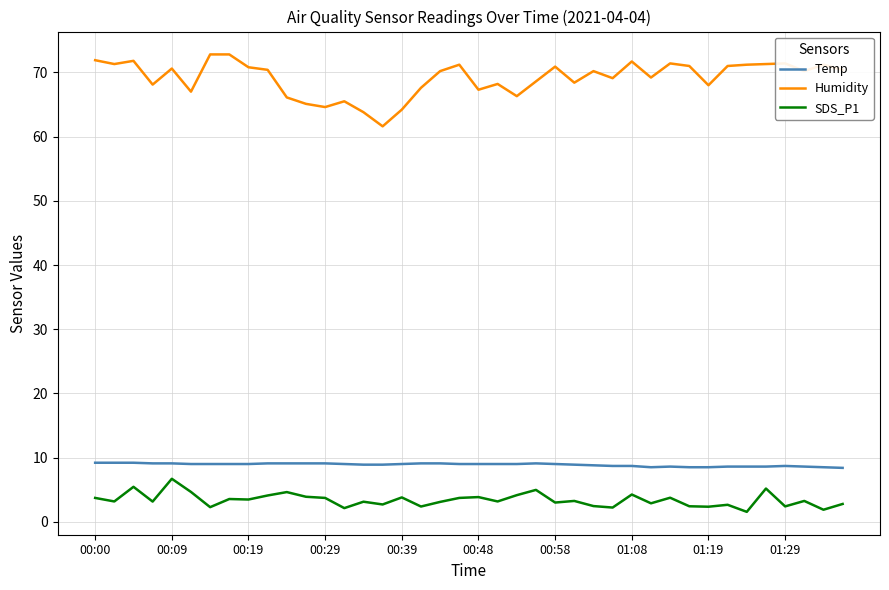

True or false: Humidity and Temp intersect in this chart.

False